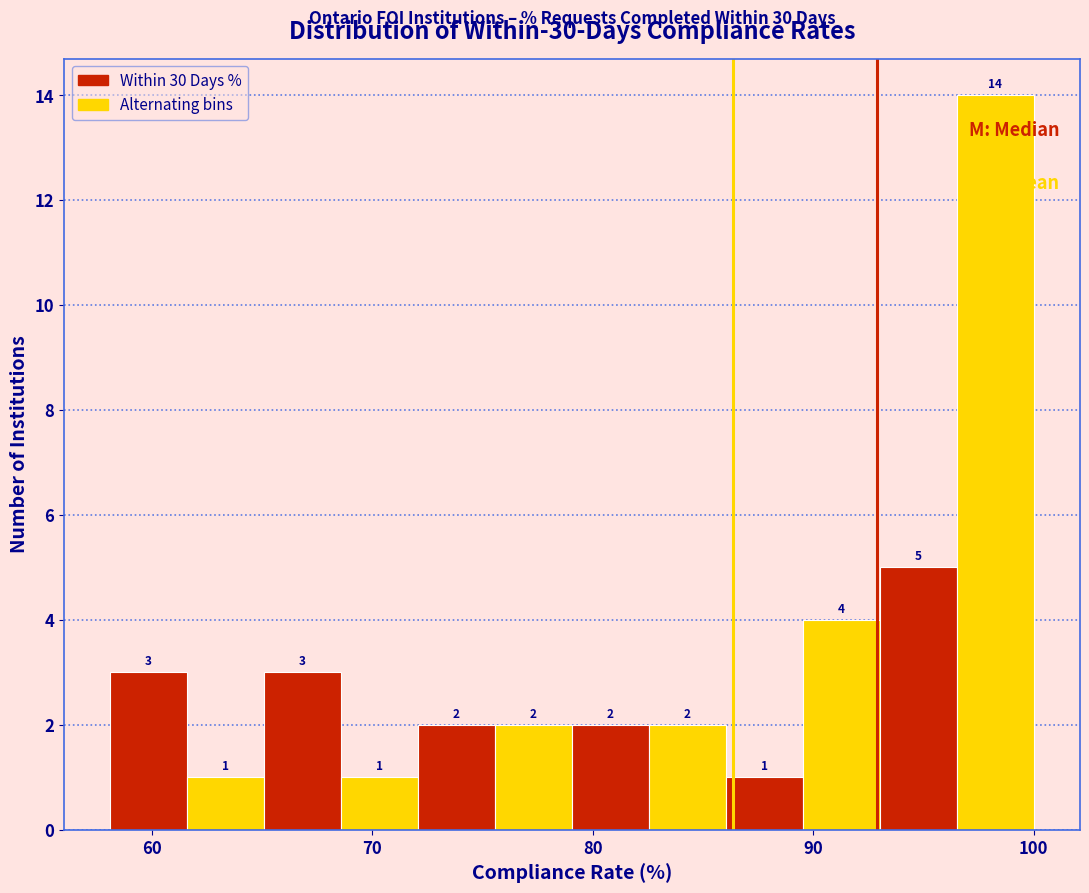

Around what value on the x-axis is the tallest bar? Give the approximate position of its centre, as read against the axis.

98